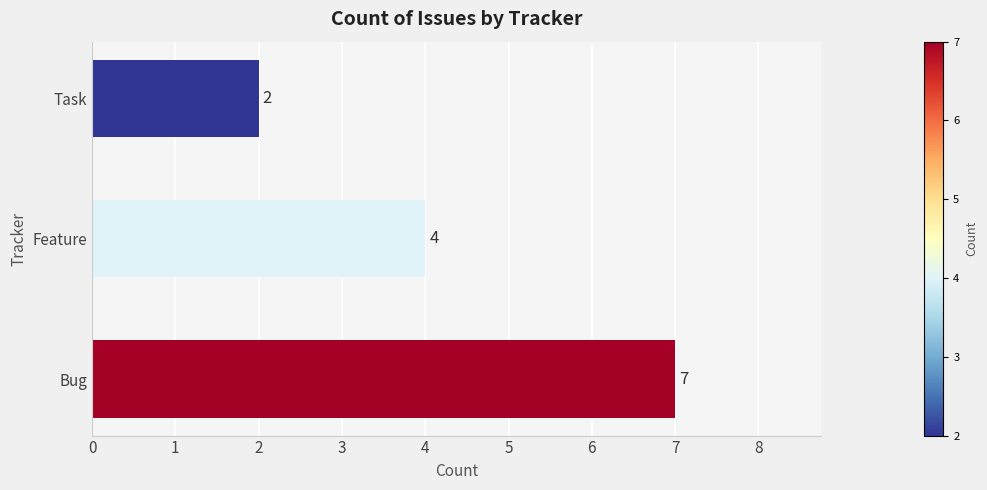

Count the values in the range 2 to 7.

3